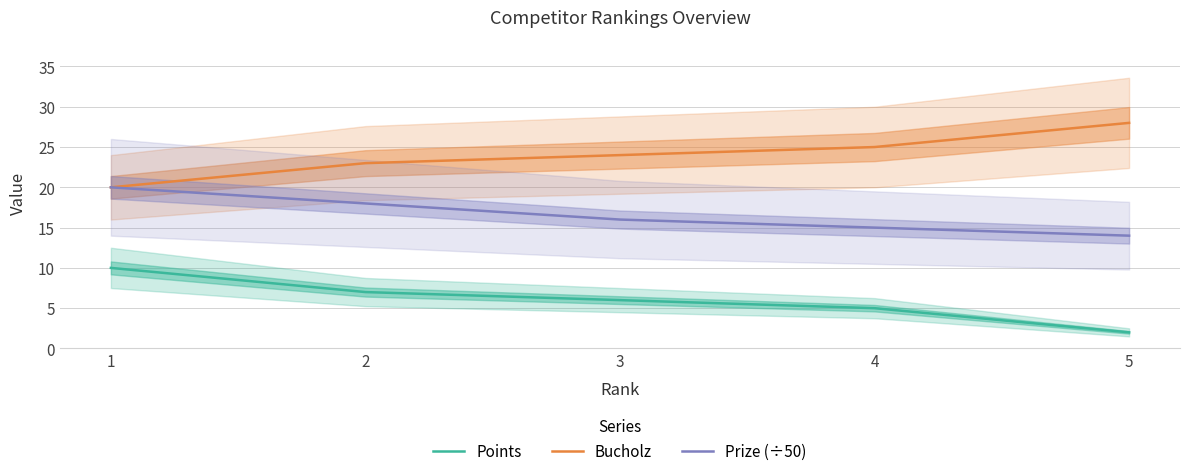

How many distinct data groups are displayed?

3